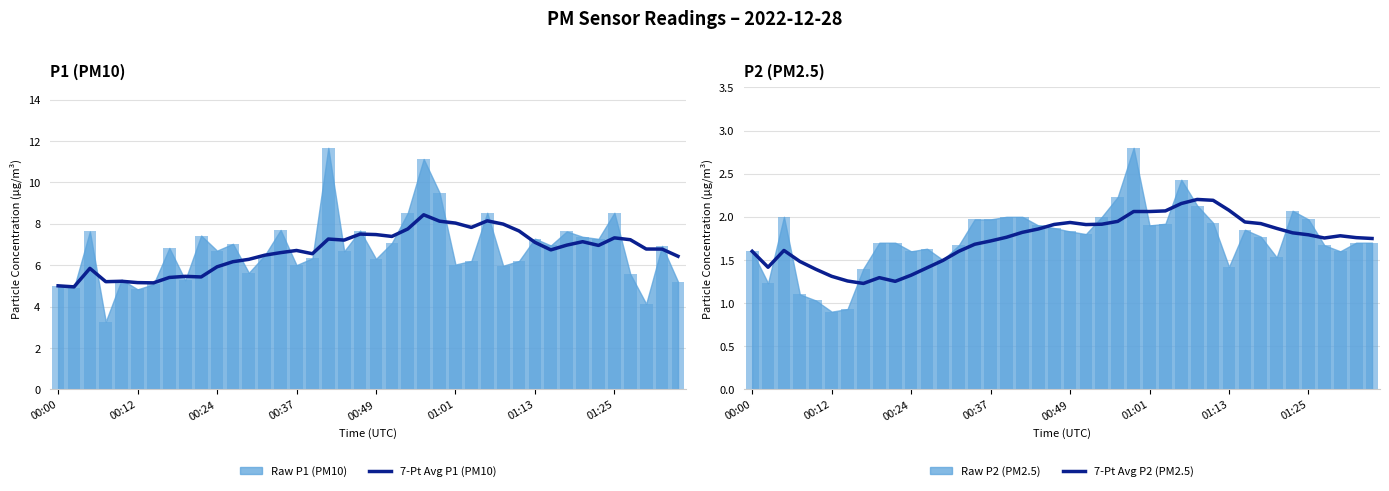

Are the bars horizontal?

No